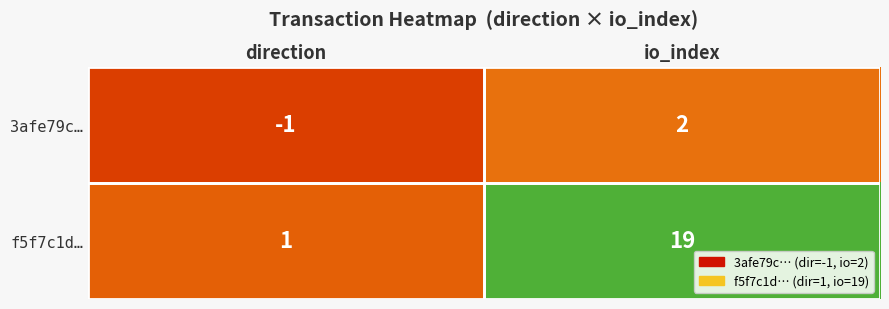

What is the approximate value of f5f7c1d… at io_index?

19